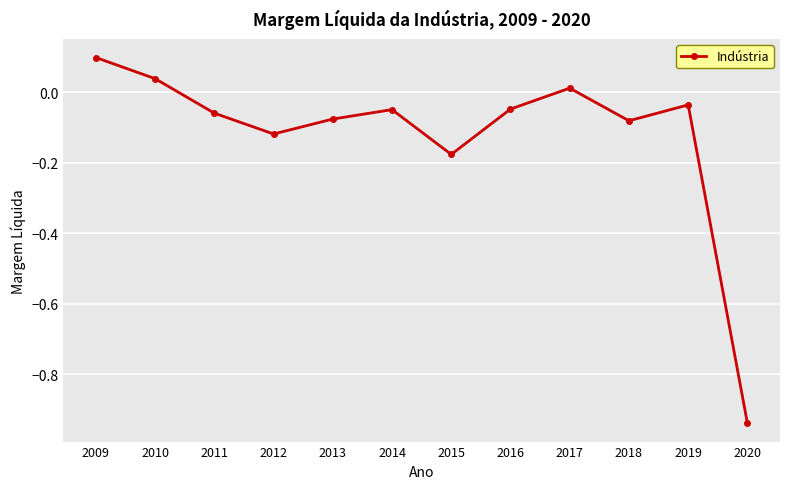

How many interior local peaks (higher than both neighbors) does the data have?

3